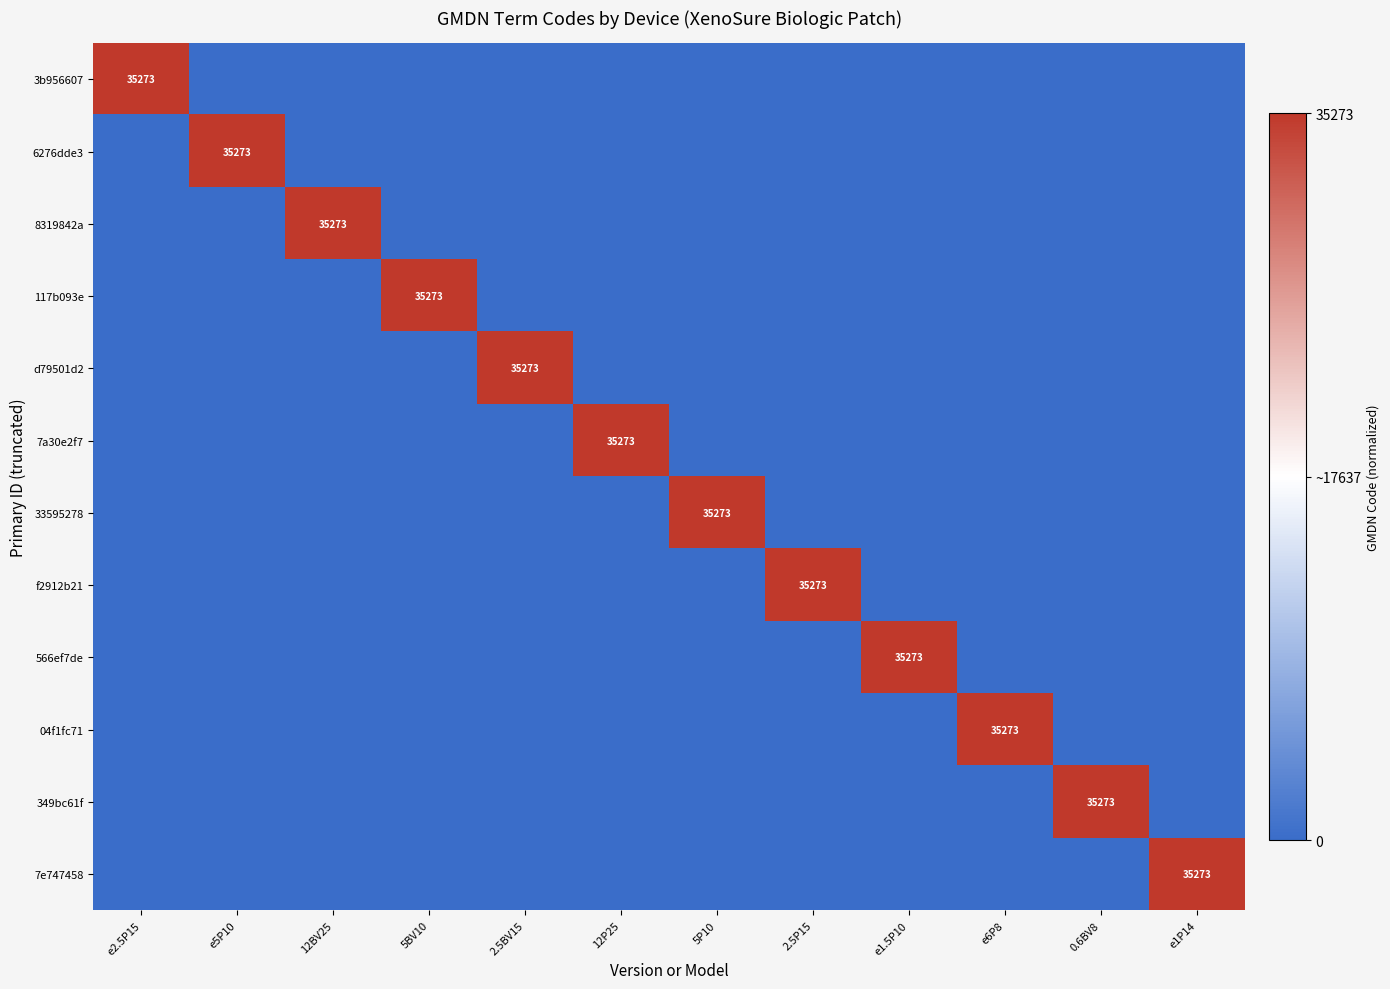

The 6276dde3 series shows 35273 at e5P10. True or false?

True